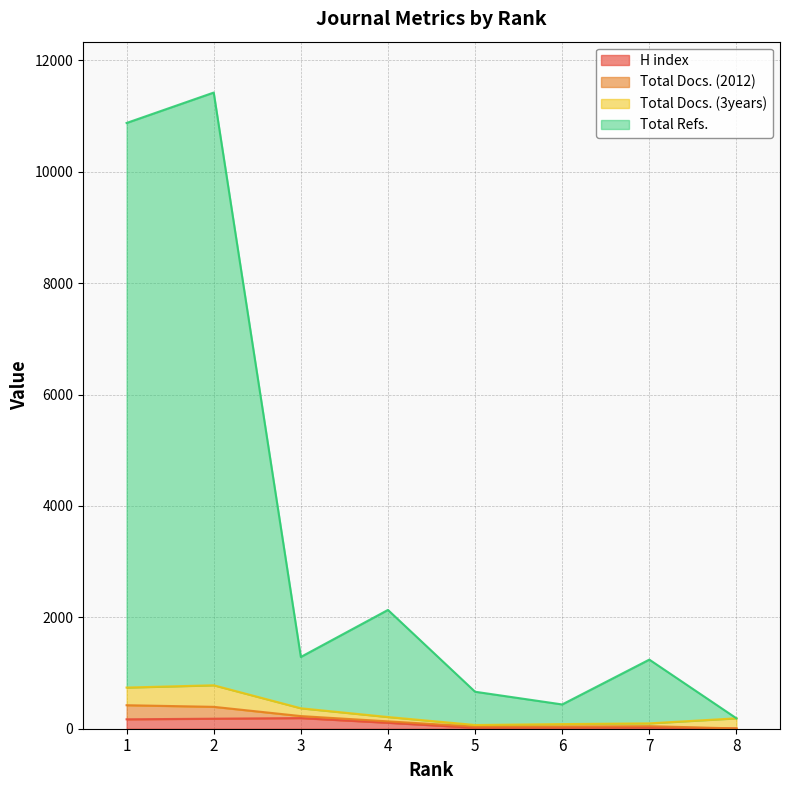

Is it true that Total Docs. (2012) equals 959 at 4?

False